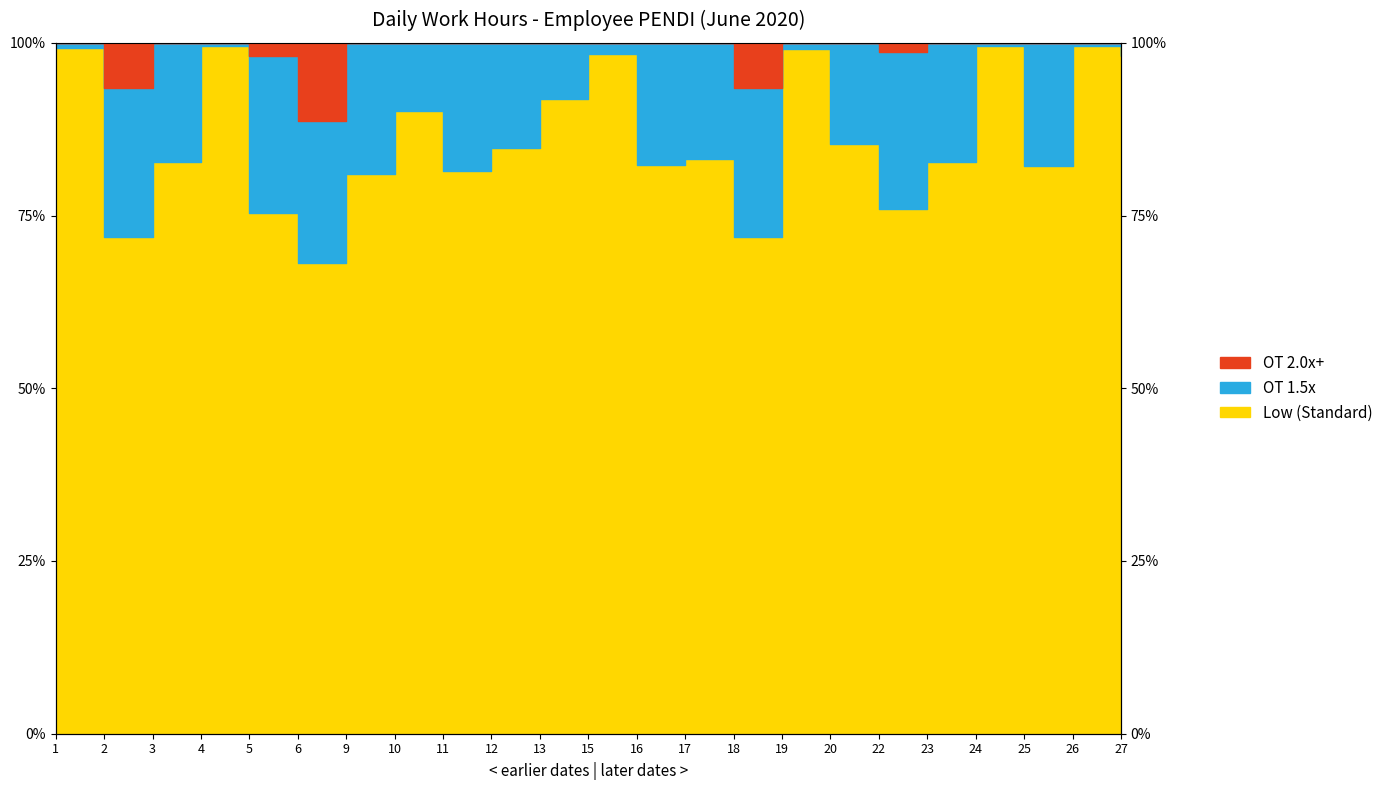

True or false: the data has more than 0 interior local peaks.

True